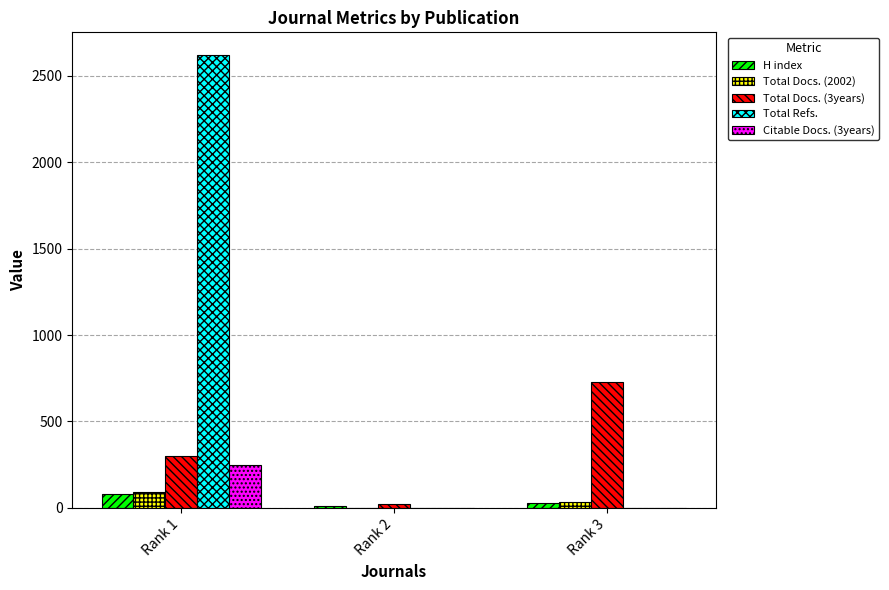

True or false: Total Refs. has a value of 1131 at Rank 2.

False